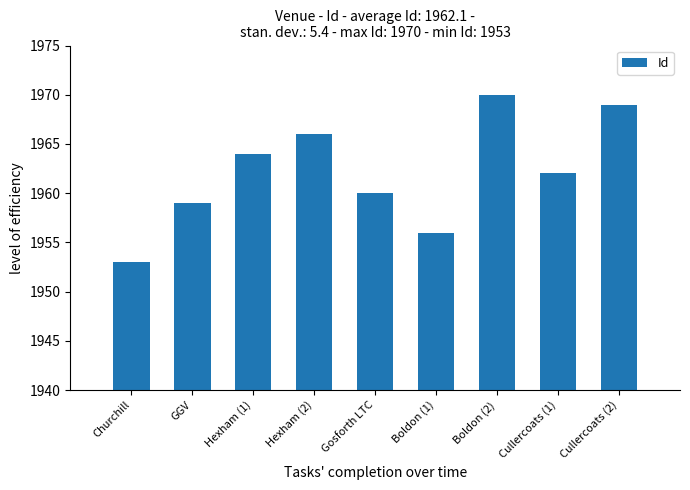

The chart shows a value of 1966 at Hexham (2). True or false?

True